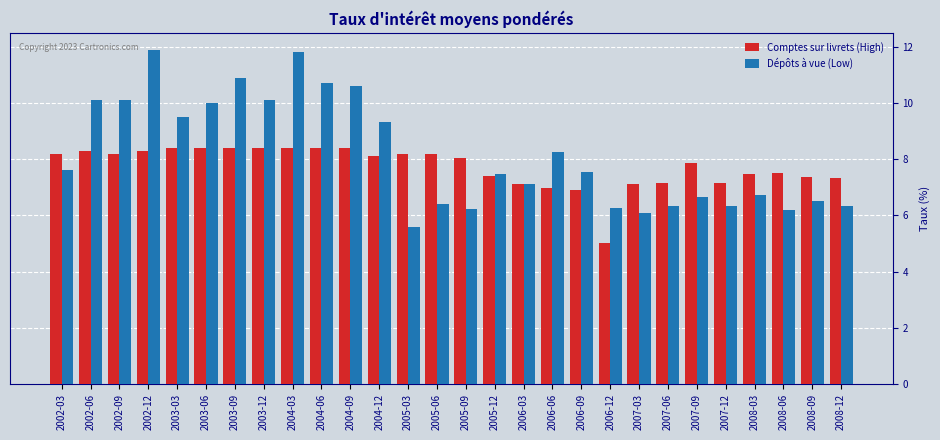

Is it true that Comptes sur livrets (High) equals 6.9 at 2006-09?

True